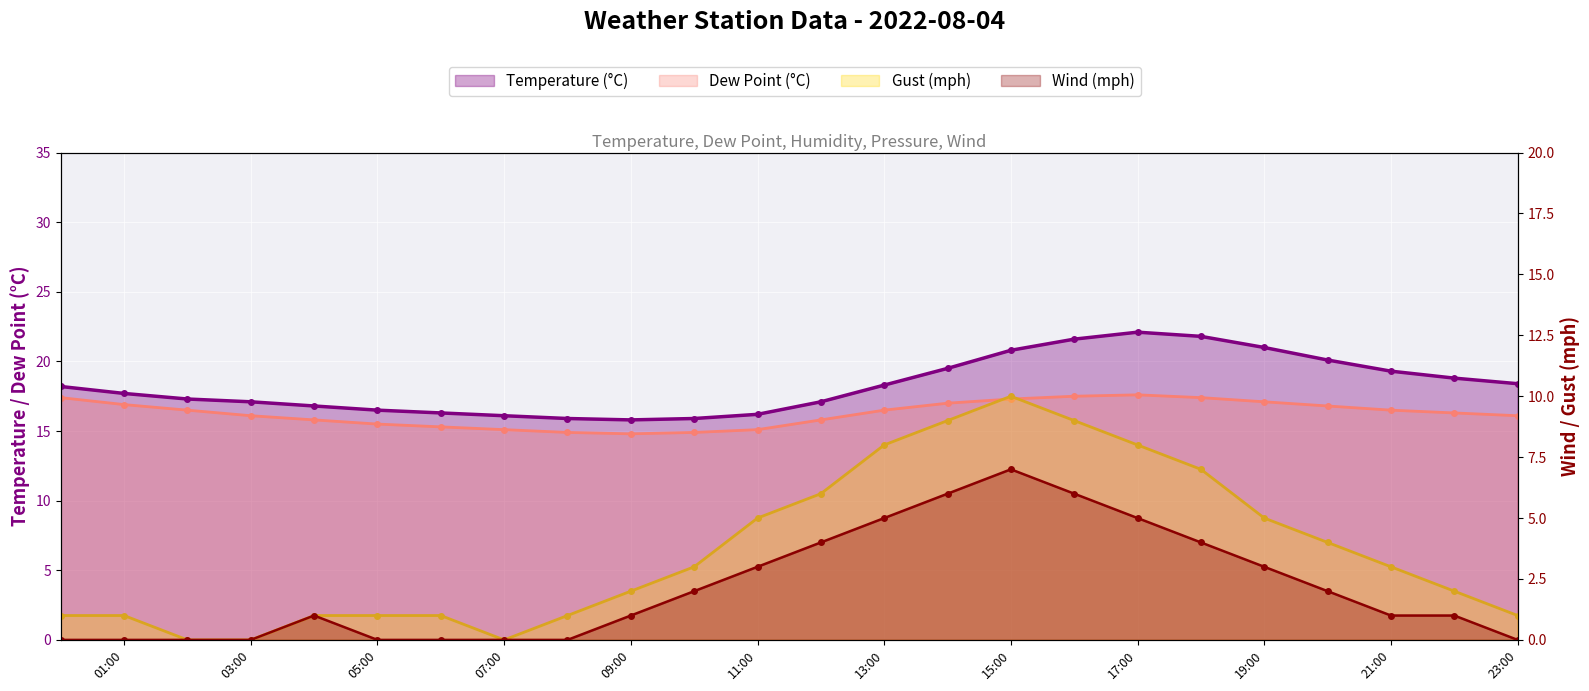

Reading left to right, transcribe all the data shown in this chart.

temp: 18.2	17.7	17.3	17.1	16.8	16.5	16.3	16.1	15.9	15.8	15.9	16.2	17.1	18.3	19.5	20.8	21.6	22.1	21.8	21.0	20.1	19.3	18.8	18.4
dp: 17.4	16.9	16.5	16.1	15.8	15.5	15.3	15.1	14.9	14.8	14.9	15.1	15.8	16.5	17.0	17.3	17.5	17.6	17.4	17.1	16.8	16.5	16.3	16.1
gust_mph: 1.0	1.0	0.0	0.0	1.0	1.0	1.0	0.0	1.0	2.0	3.0	5.0	6.0	8.0	9.0	10.0	9.0	8.0	7.0	5.0	4.0	3.0	2.0	1.0
wind_mph: 0.0	0.0	0.0	0.0	1.0	0.0	0.0	0.0	0.0	1.0	2.0	3.0	4.0	5.0	6.0	7.0	6.0	5.0	4.0	3.0	2.0	1.0	1.0	0.0